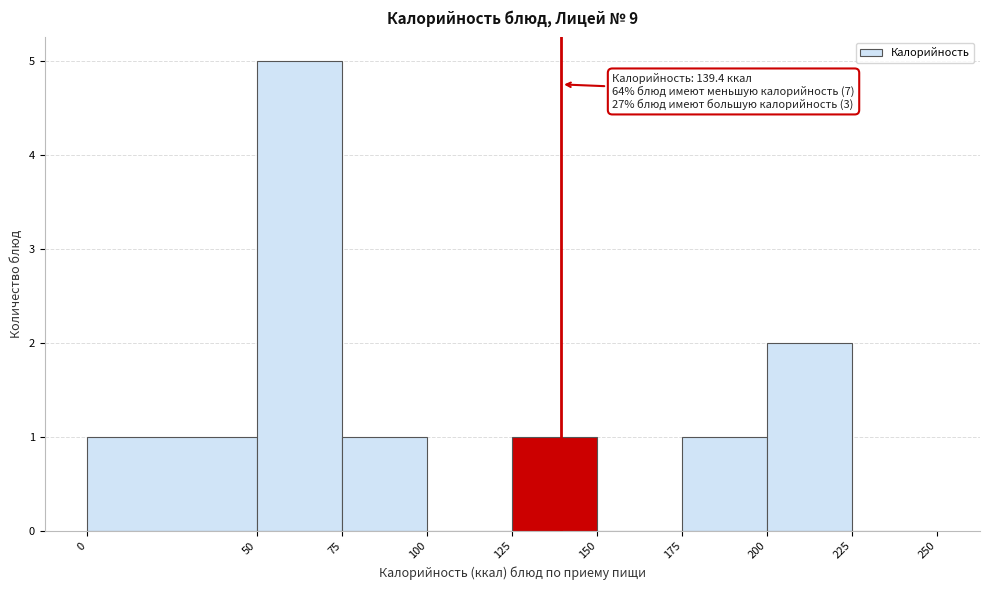

Over which range of the x-axis is the bar tallest?

50 to 75